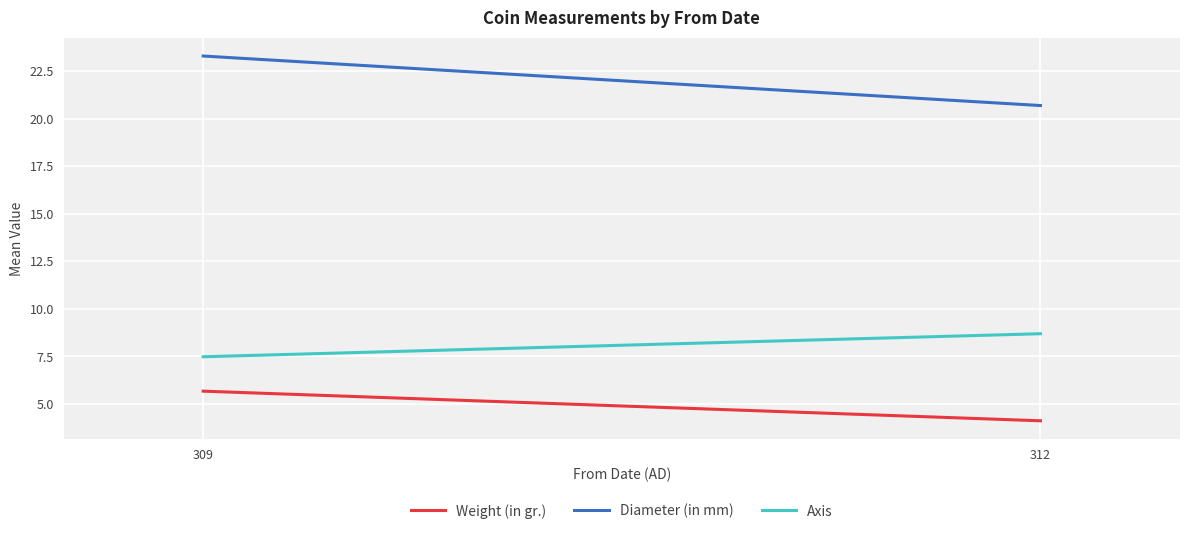

Reading right to left, transcribe all the data shown in this chart.

Weight (in gr.): 312=4.1	309=5.7
Diameter (in mm): 312=20.7	309=23.3
Axis: 312=8.7	309=7.5